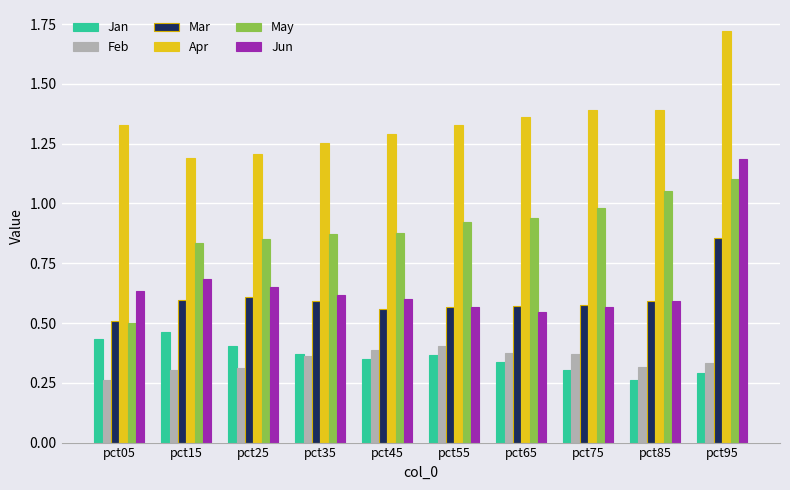

Count the Jan values in the range 0 to 1.

10